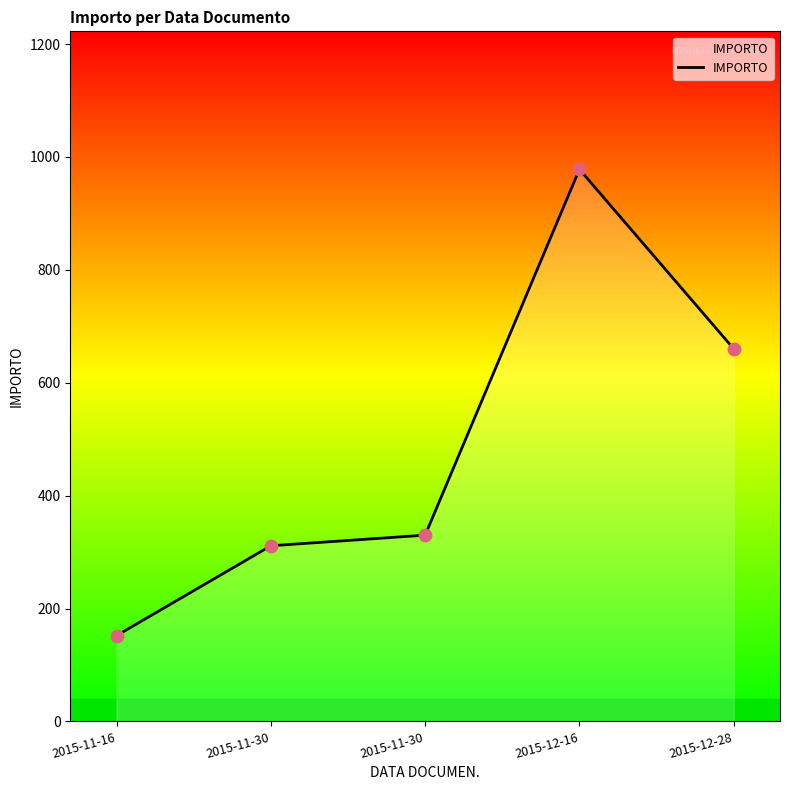

Between 2015-12-16 and 2015-11-16, which is larger?

2015-12-16